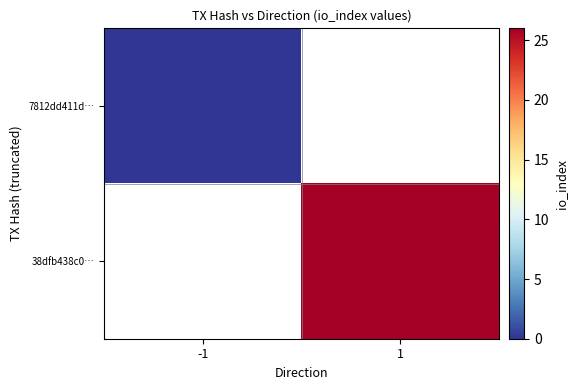

How many categories are shown in the chart?

2